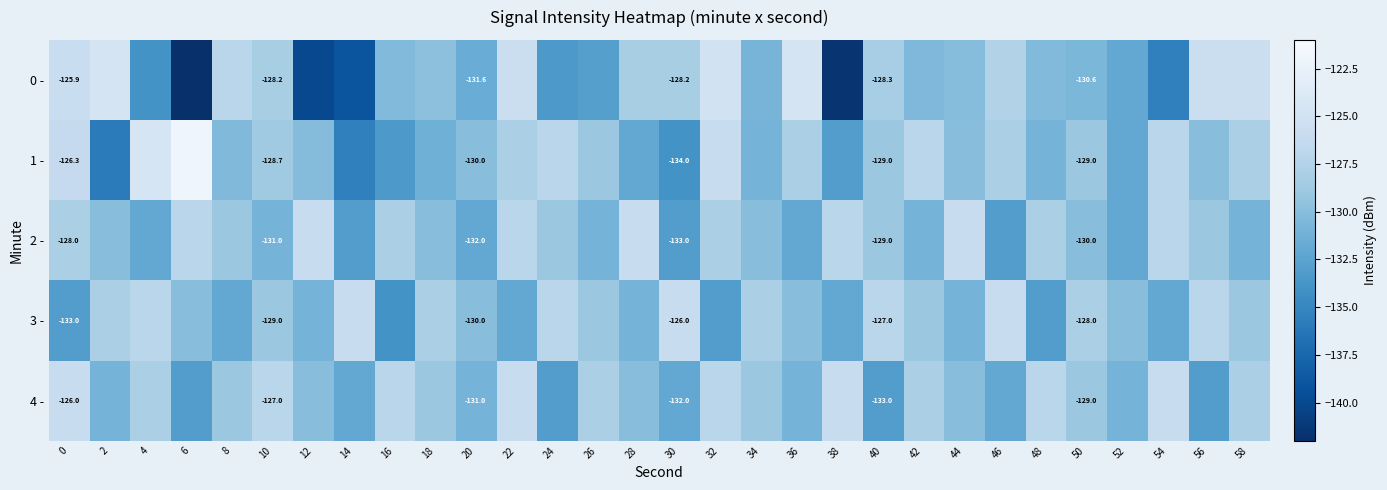

Between 34 and 38, which series saw the biggest shift?

0 -